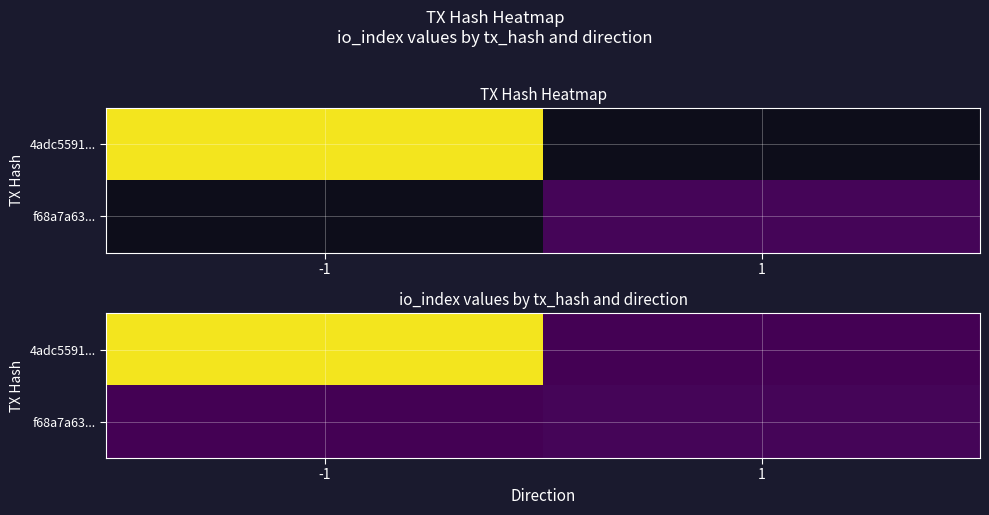

Which category has the lowest value in the f68a7a63... series?

-1